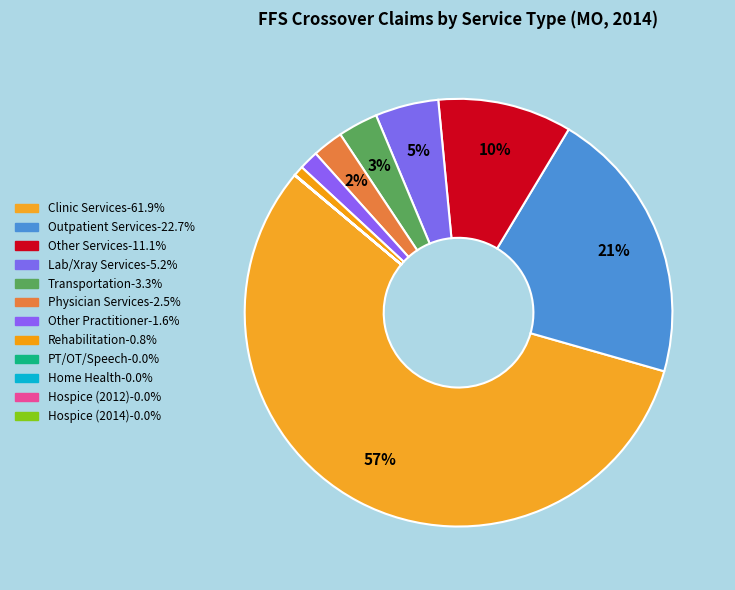

How many segments does this pie chart have?

12